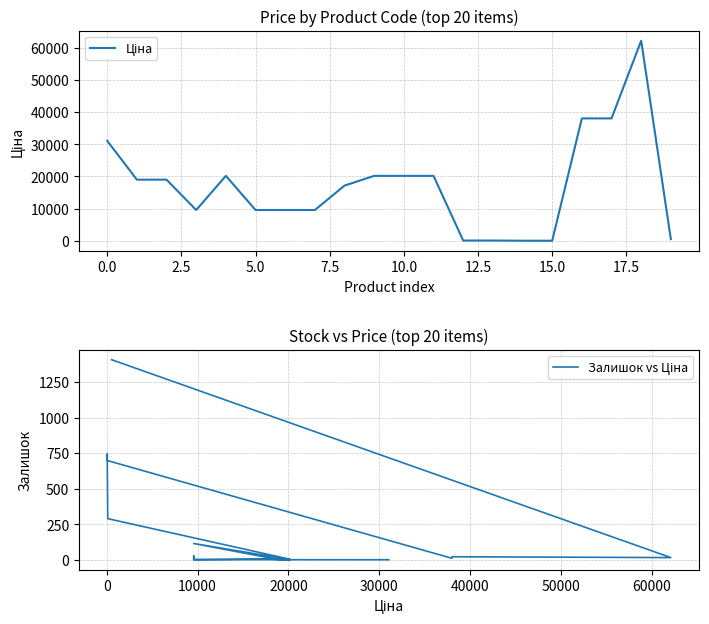

Which series has the largest range (max minus min)?

Ціна